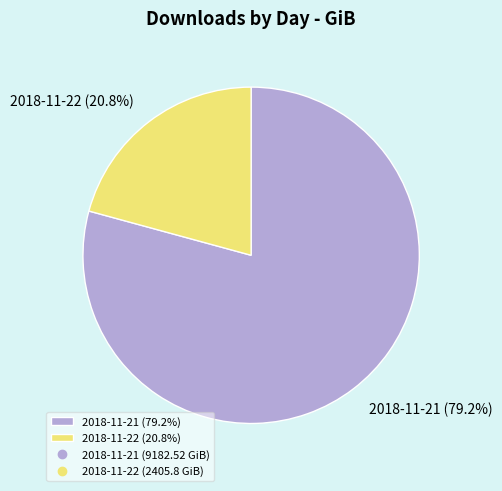

To the nearest percent, what portion does 2018-11-22 represent?

21%